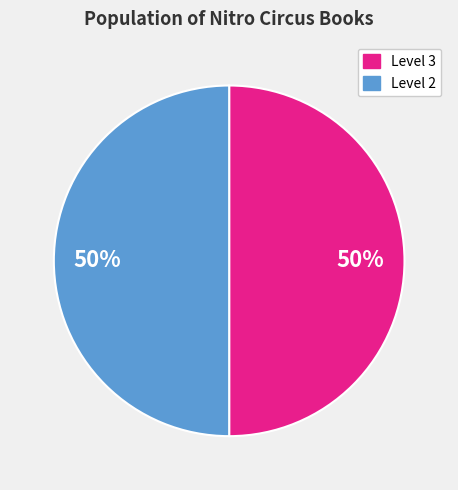

To the nearest percent, what is the average slice percentage?

50%